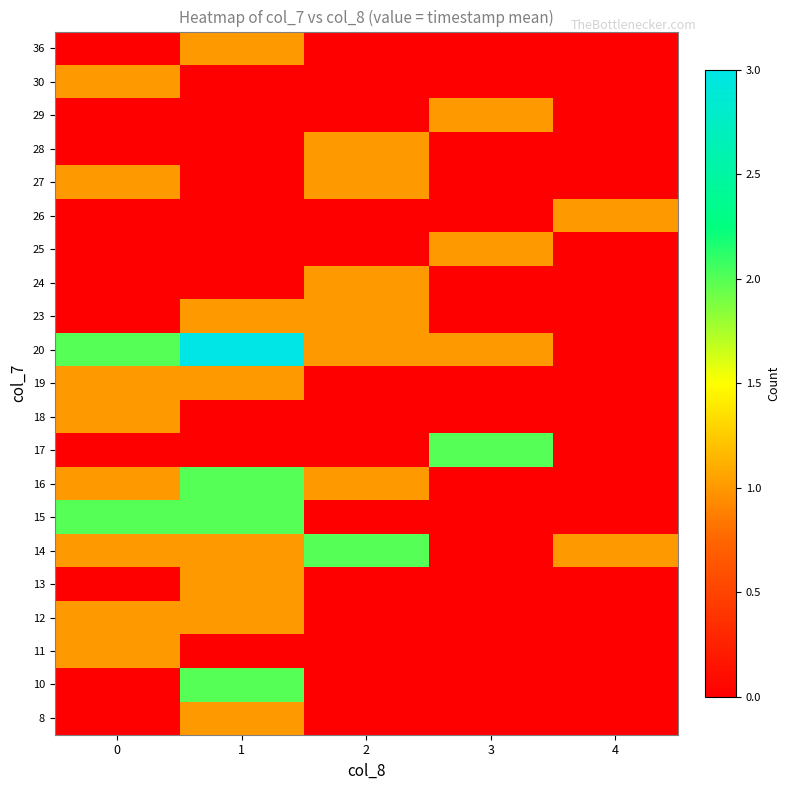

Reading left to right, extract all data points from this chart.

8: 0=0	1=1	2=0	3=0	4=0
10: 0=0	1=2	2=0	3=0	4=0
11: 0=1	1=0	2=0	3=0	4=0
12: 0=1	1=1	2=0	3=0	4=0
13: 0=0	1=1	2=0	3=0	4=0
14: 0=1	1=1	2=2	3=0	4=1
15: 0=2	1=2	2=0	3=0	4=0
16: 0=1	1=2	2=1	3=0	4=0
17: 0=0	1=0	2=0	3=2	4=0
18: 0=1	1=0	2=0	3=0	4=0
19: 0=1	1=1	2=0	3=0	4=0
20: 0=2	1=3	2=1	3=1	4=0
23: 0=0	1=1	2=1	3=0	4=0
24: 0=0	1=0	2=1	3=0	4=0
25: 0=0	1=0	2=0	3=1	4=0
26: 0=0	1=0	2=0	3=0	4=1
27: 0=1	1=0	2=1	3=0	4=0
28: 0=0	1=0	2=1	3=0	4=0
29: 0=0	1=0	2=0	3=1	4=0
30: 0=1	1=0	2=0	3=0	4=0
36: 0=0	1=1	2=0	3=0	4=0